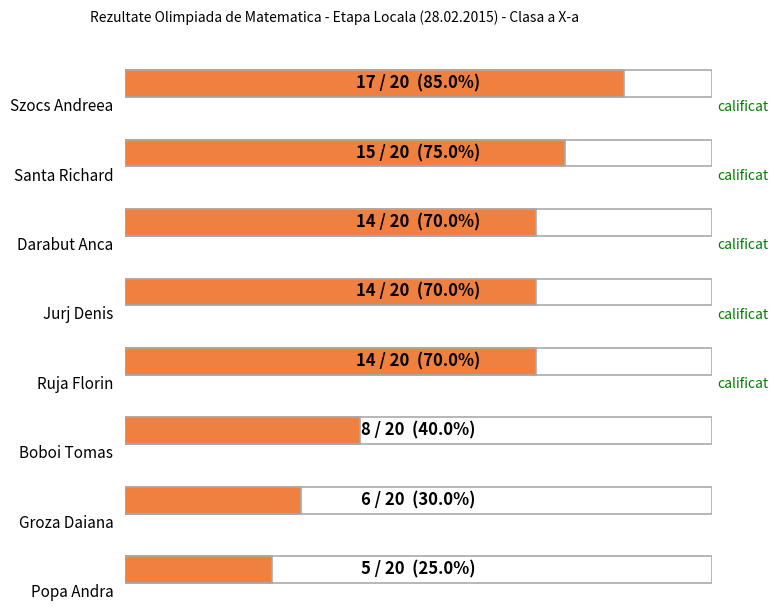

What is the label of the 5th bar from the left?

Ruja Florin